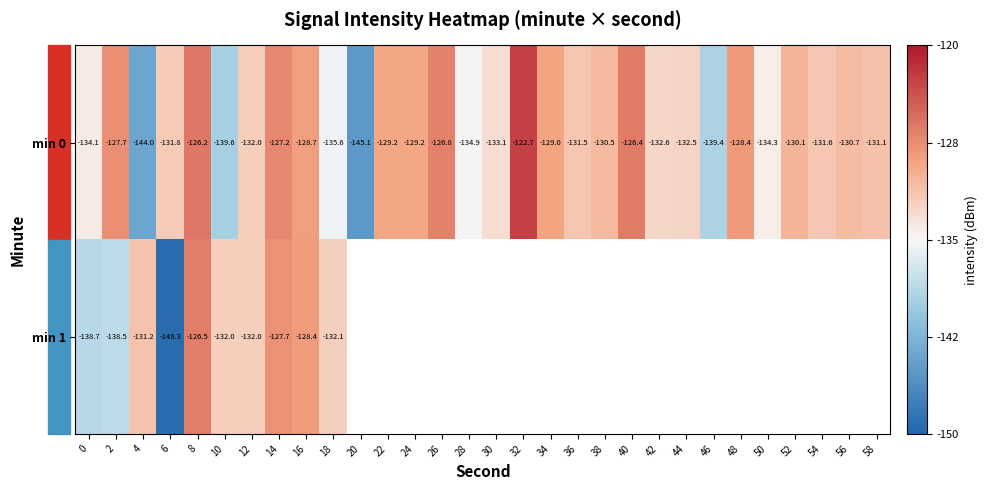

At which category is the sum across all series the highest?

8